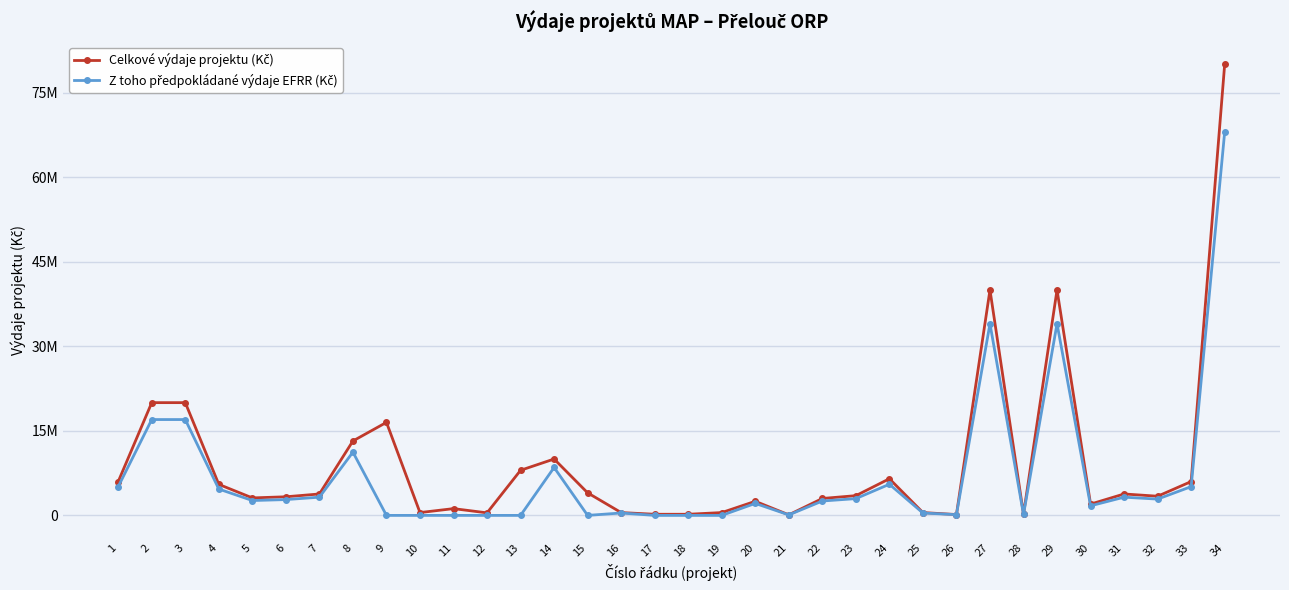

True or false: Z toho předpokládané výdaje EFRR (Kč) and Celkové výdaje projektu (Kč) intersect in this chart.

False